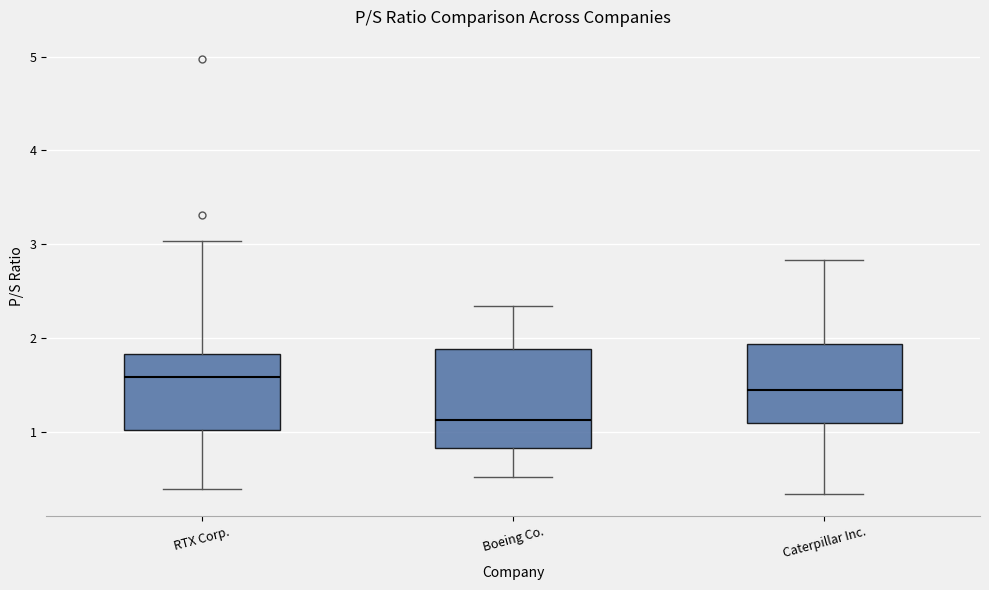

Where does the median line of the box for RTX Corp. sit on the y-axis? The values are not printed on the chart, so give them approximately, as read against the axis.

1.6